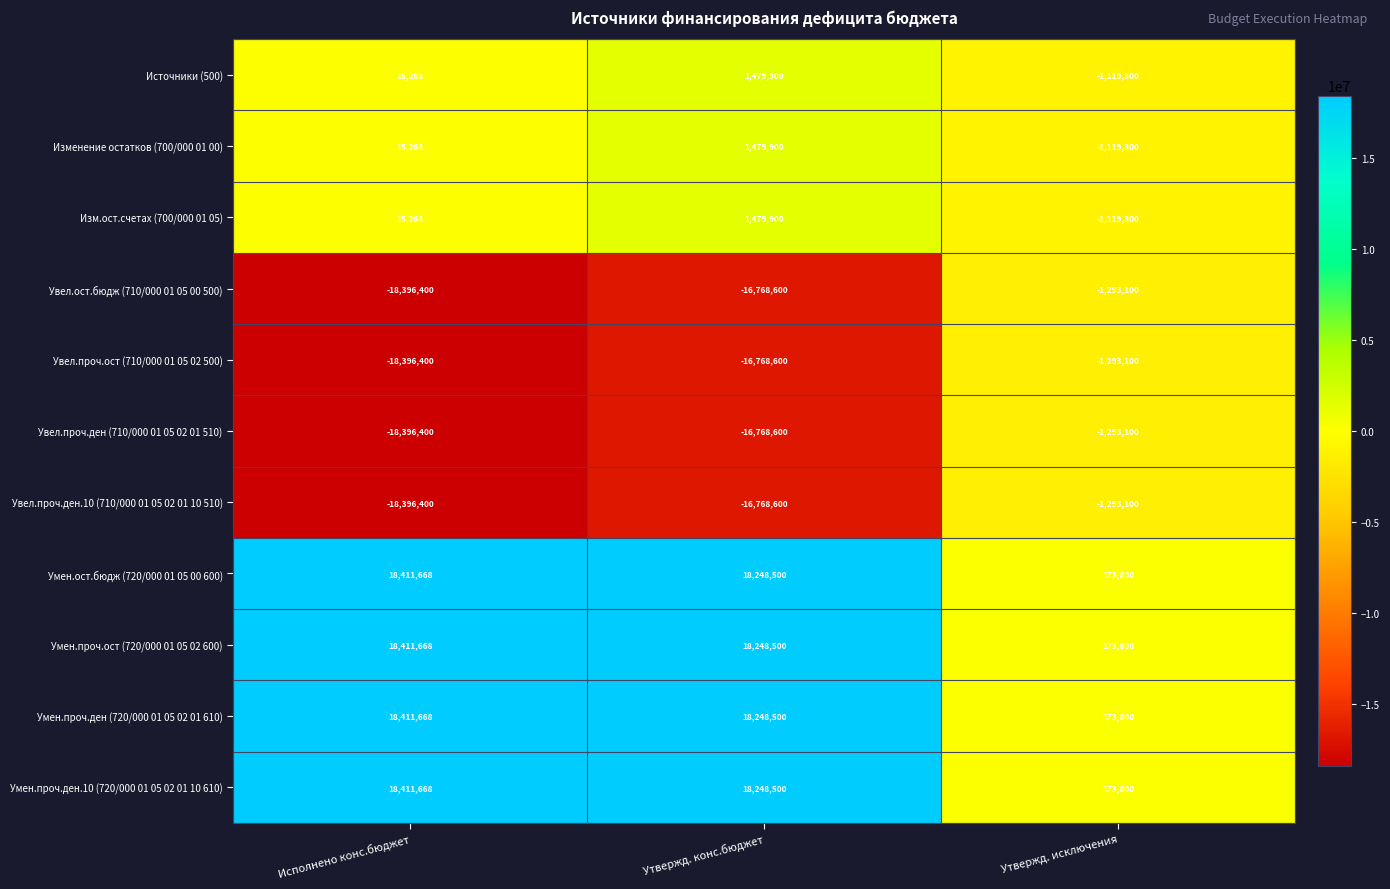

Count the Изм.ост.счетах (700/000 01 05) values in the range -1119300 to 1479900.

3